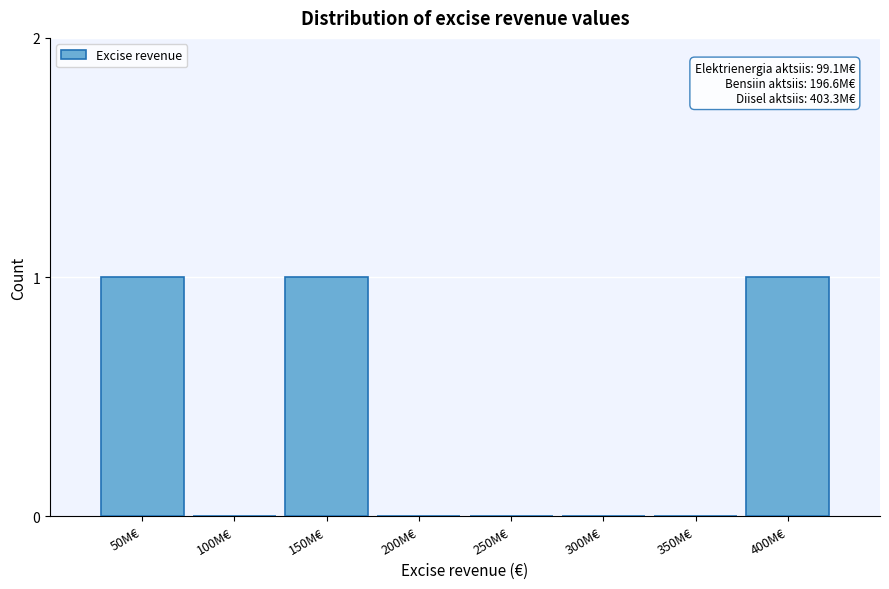

Reading left to right, extract all data points from this chart.

50M€=1	100M€=0	150M€=1	200M€=0	250M€=0	300M€=0	350M€=0	400M€=1